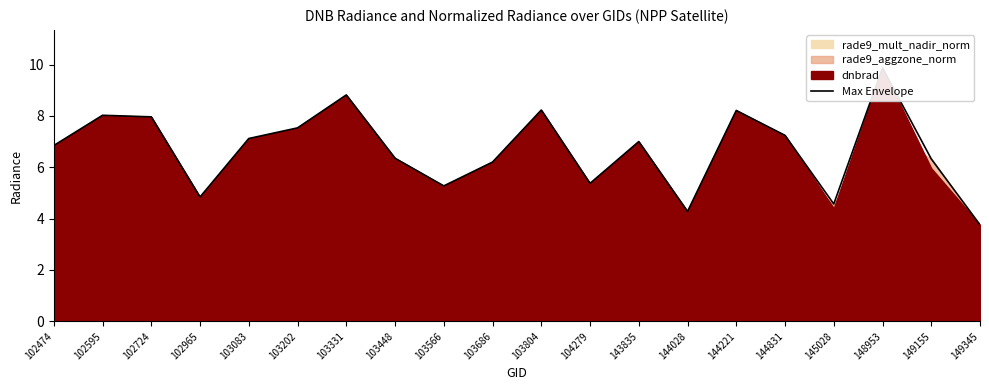

Which category has the highest value across all series?

148953